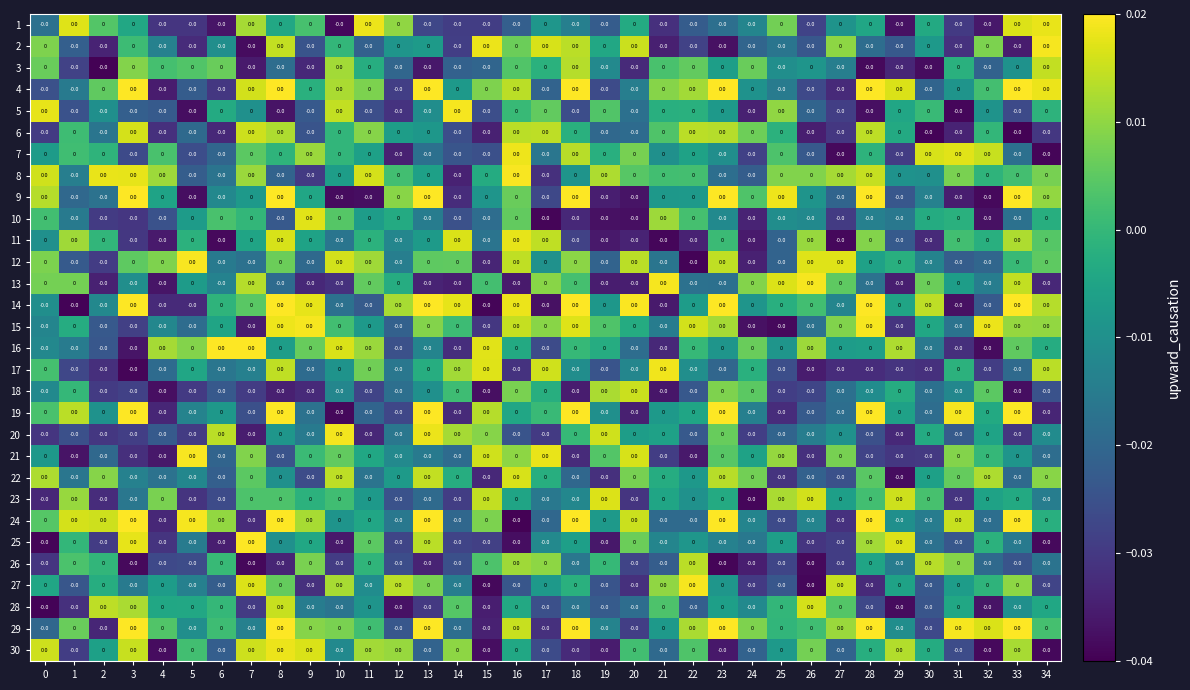

Which series has the largest total across all categories?

29